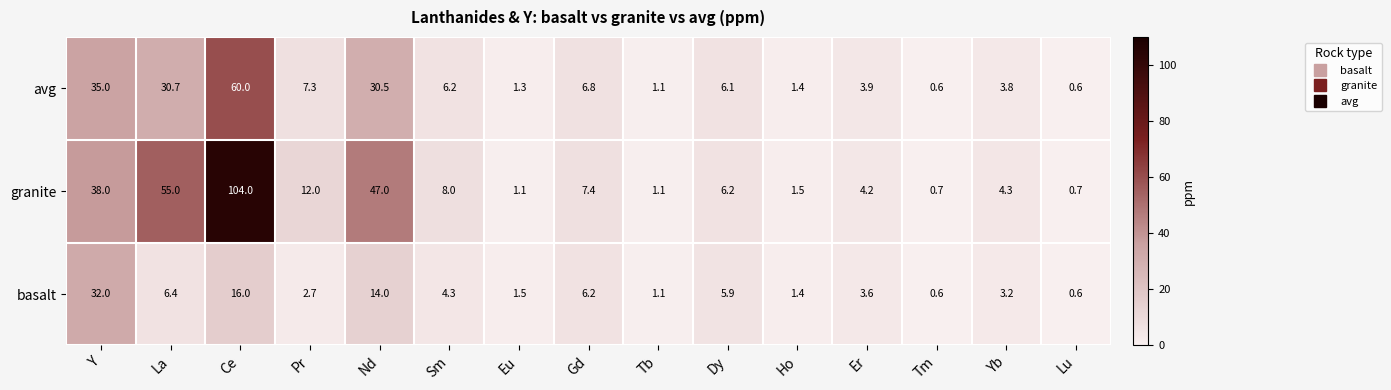

Where is basalt nearest to the value 16?

Ce